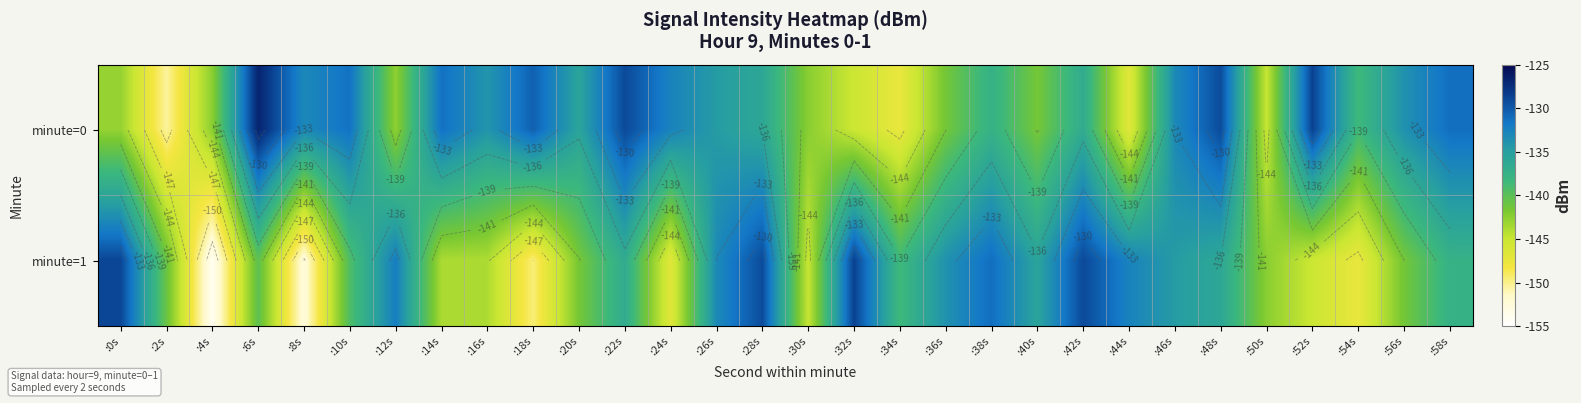

What is the difference between the maximum and minimum values in the minute=0 series?

23.7